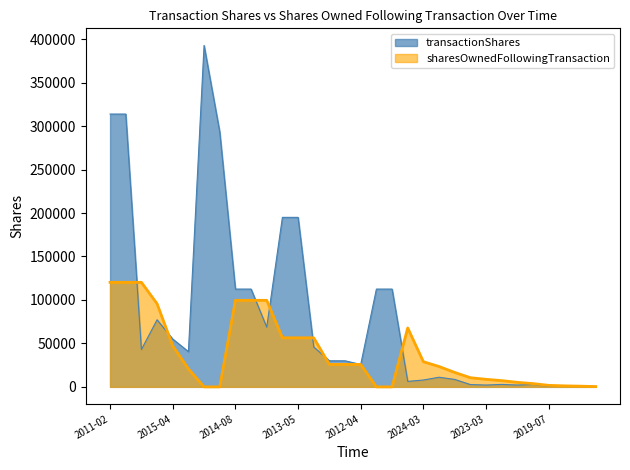

Reading left to right, what are all the values shown in this chart?

transactionShares: 313852	313852	42925	77190	55022	40560	392823	293270	112500	112500	68707	195000	195000	45920	30000	30000	25781	112500	112500	6310	7881	11068	8559	2655	2103	2834	2103	2834	824	519	724	479
sharesOwnedFollowingTransaction: 120266	120266	120266	95662	47226	20735	0	0	99553	99553	99553	56441	56441	56441	25837	25837	25837	0	0	67835	28922	23413	16578	10527	8650	7194	5191	3743	1740	1158	811	338